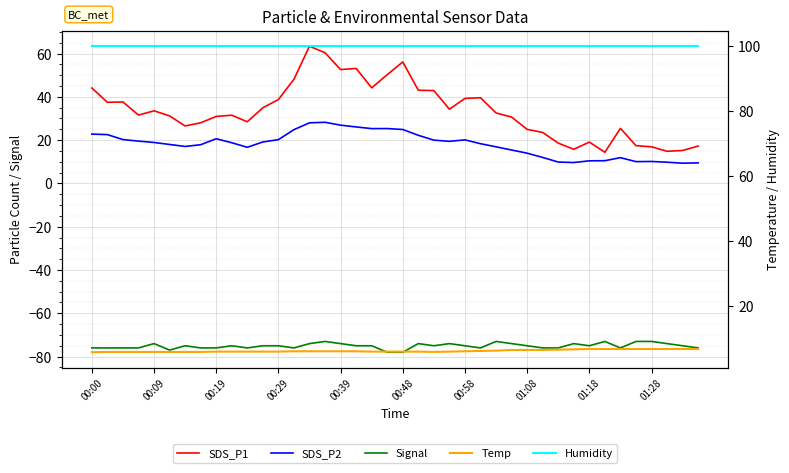

What is the sum of all SDS_P1 values?

1348.9